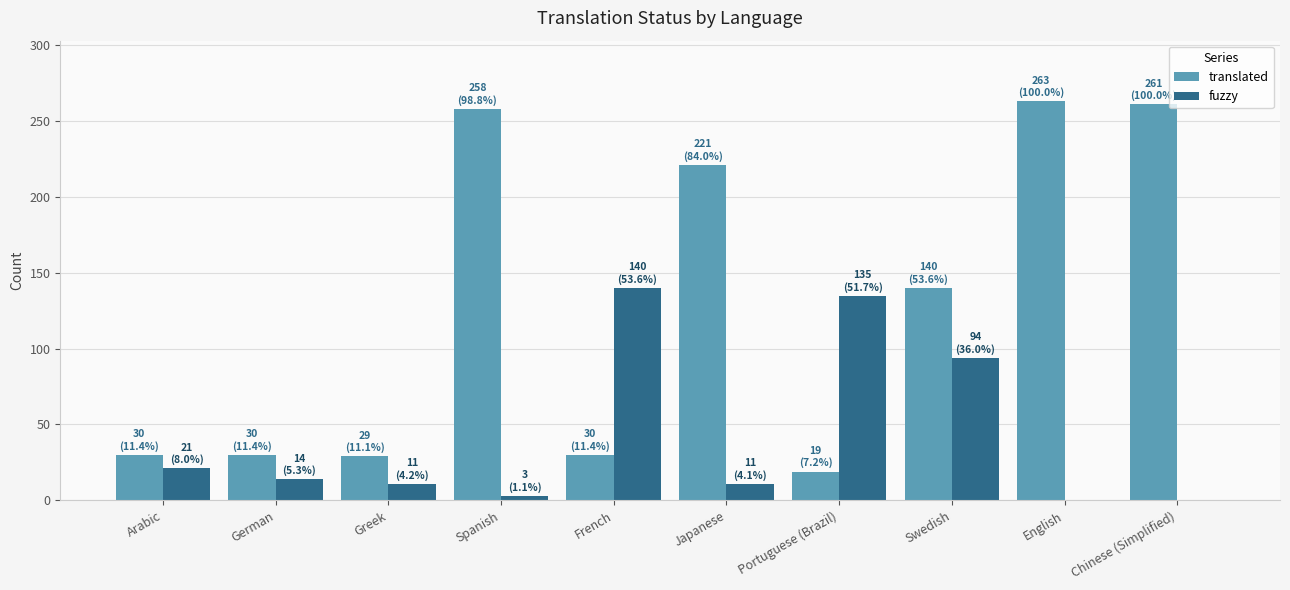

At which label is translated closest to 141?

Swedish